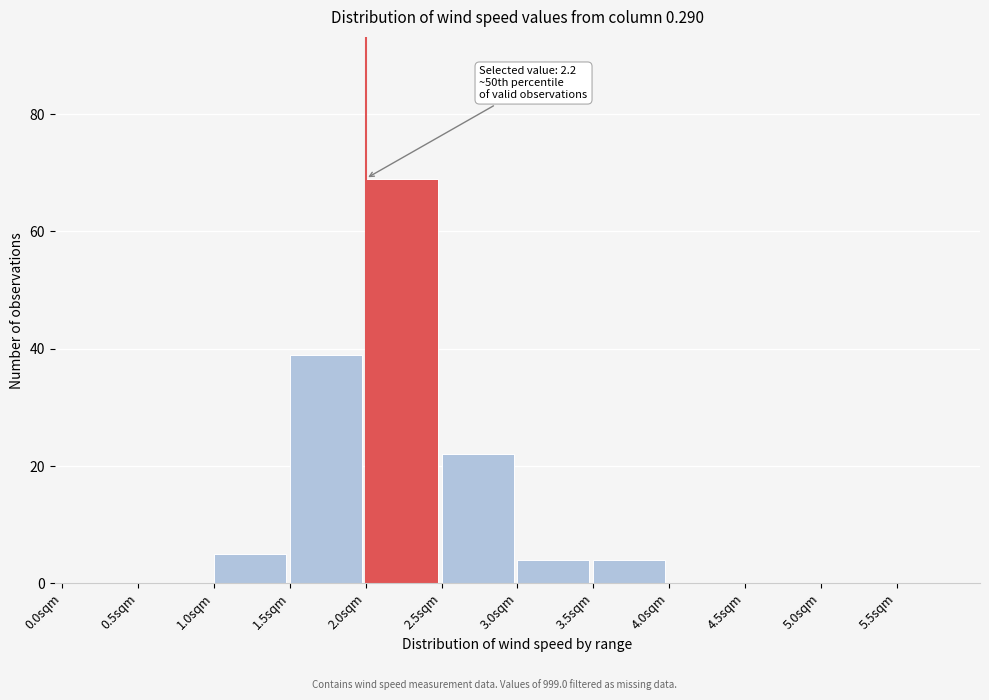

Which range on the x-axis has the tallest bar?

2.0 to 2.5